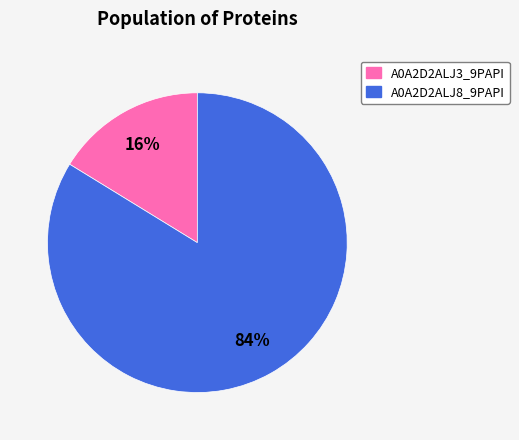

Between A0A2D2ALJ3_9PAPI and A0A2D2ALJ8_9PAPI, which is larger?

A0A2D2ALJ8_9PAPI